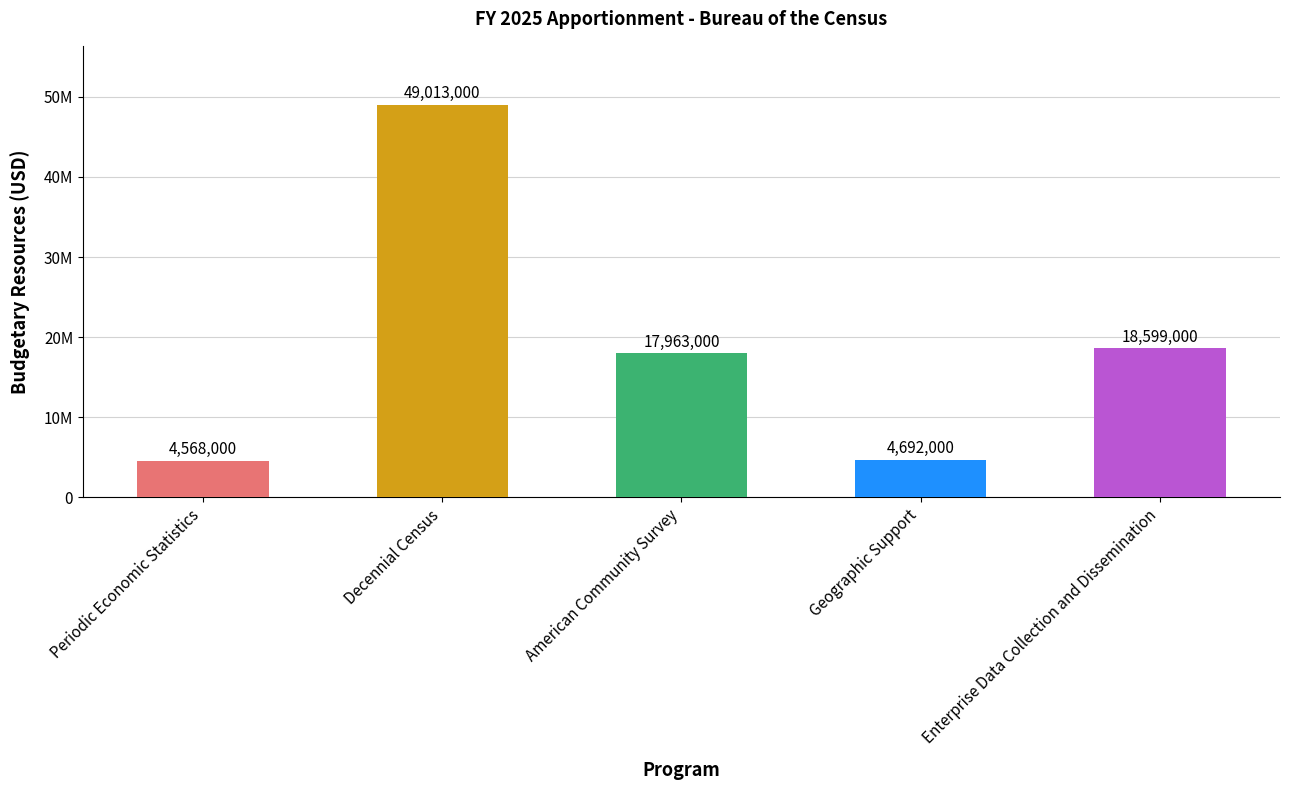

Which has a higher value, Periodic Economic Statistics or Decennial Census?

Decennial Census